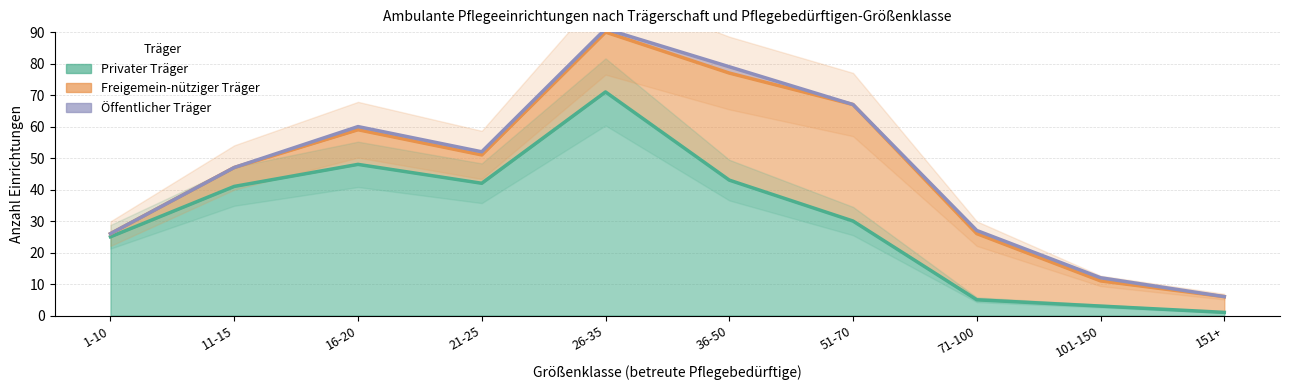

Reading left to right, what are all the values shown in this chart?

Privater Träger: 25	41	48	42	71	43	30	5	3	1
Freigemein-nütziger Träger: 1	6	11	9	19	34	37	21	8	5
Öffentlicher Träger: 0	0	1	1	1	2	0	1	1	0